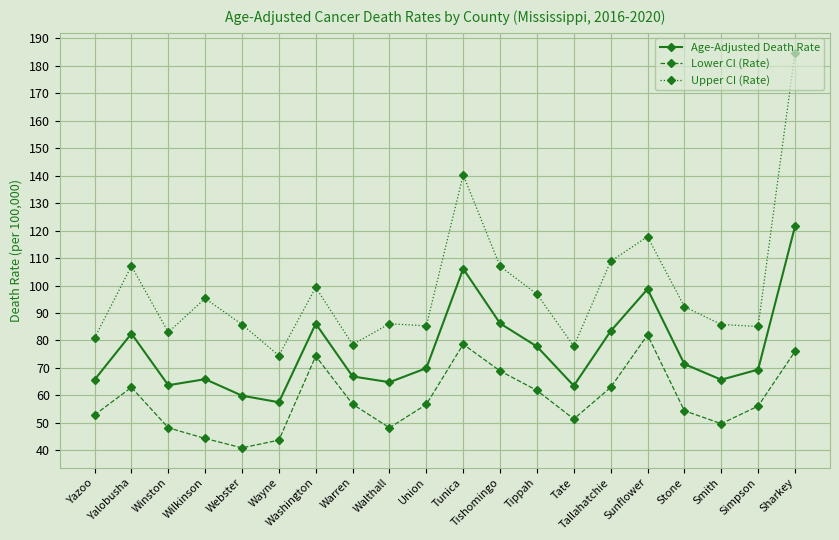

What is the total value across all series at Tippah?

236.5